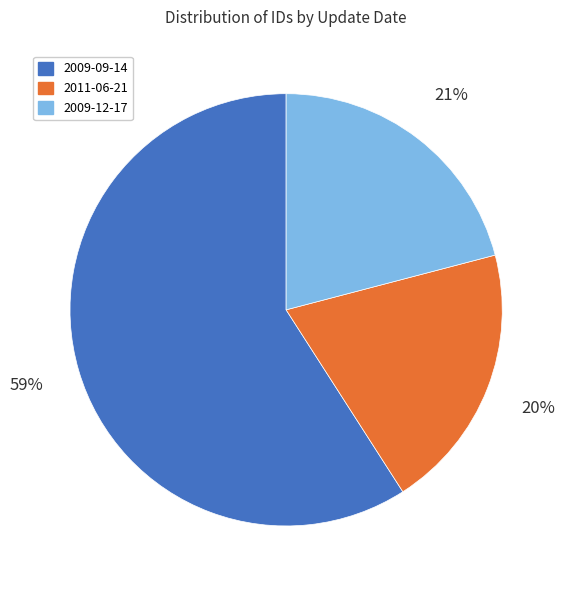

How many segments does this pie chart have?

3